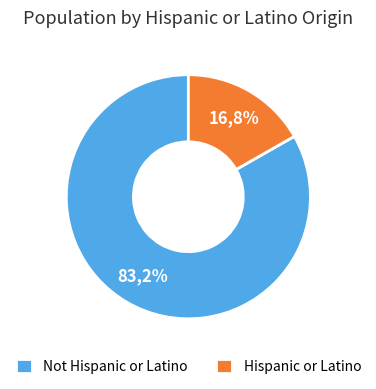

The Hispanic or Latino slice represents 10% of the pie. True or false?

False